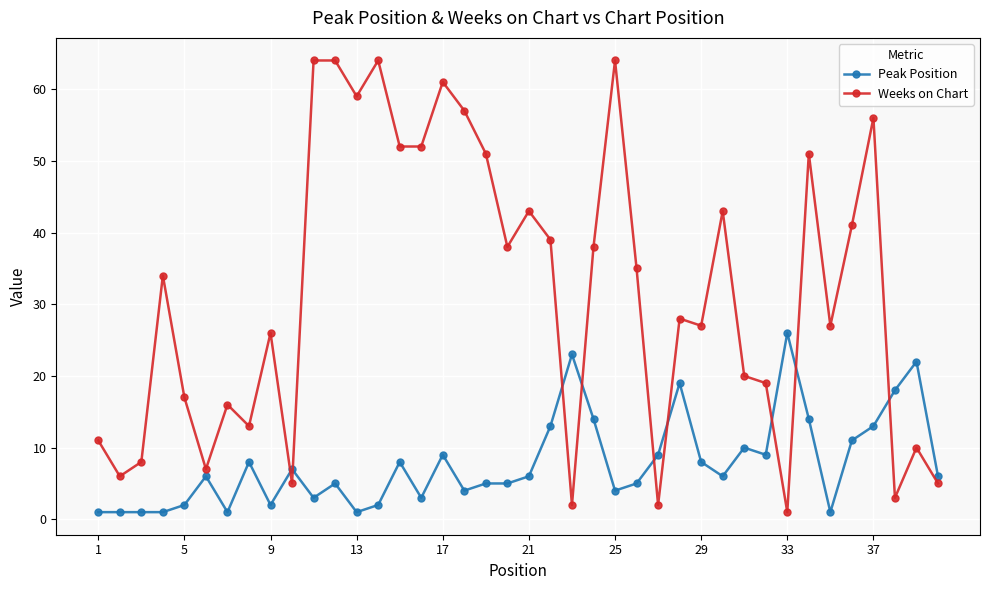

What are all the series names shown in the legend?

Peak Position, Weeks on Chart